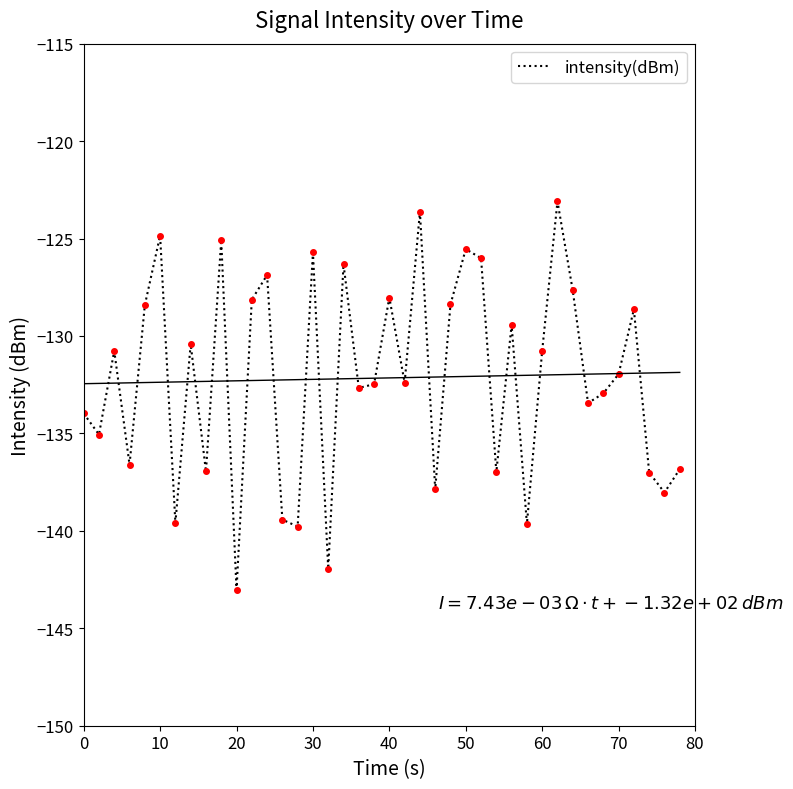

Count the number of data series in this chart.

1